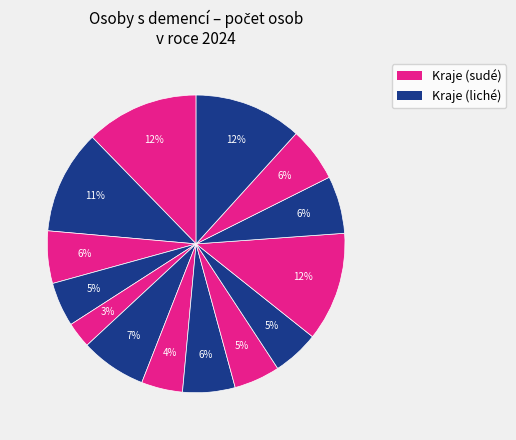

How many slices are in this pie chart?

14